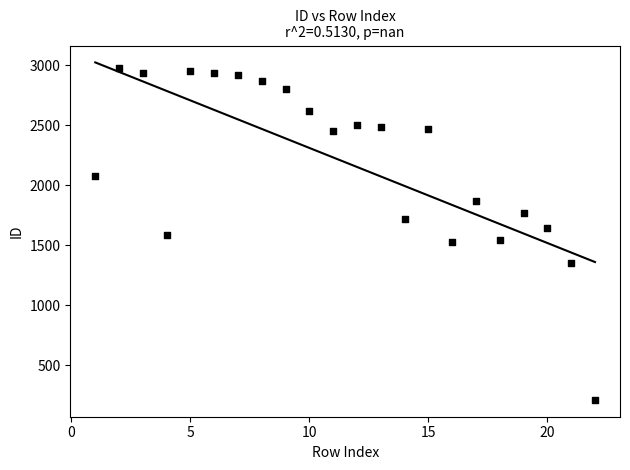

What is the range of X values (max minus min)?

21